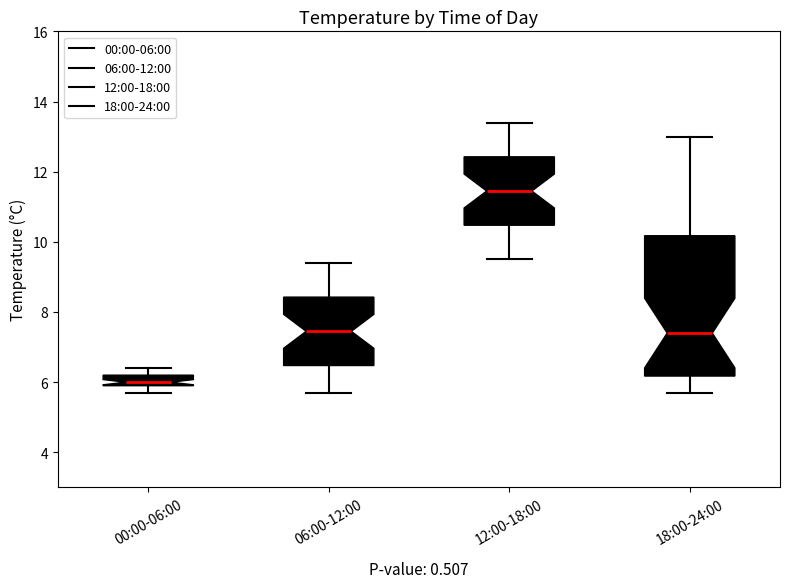

Which box's median line is the highest?

12:00-18:00